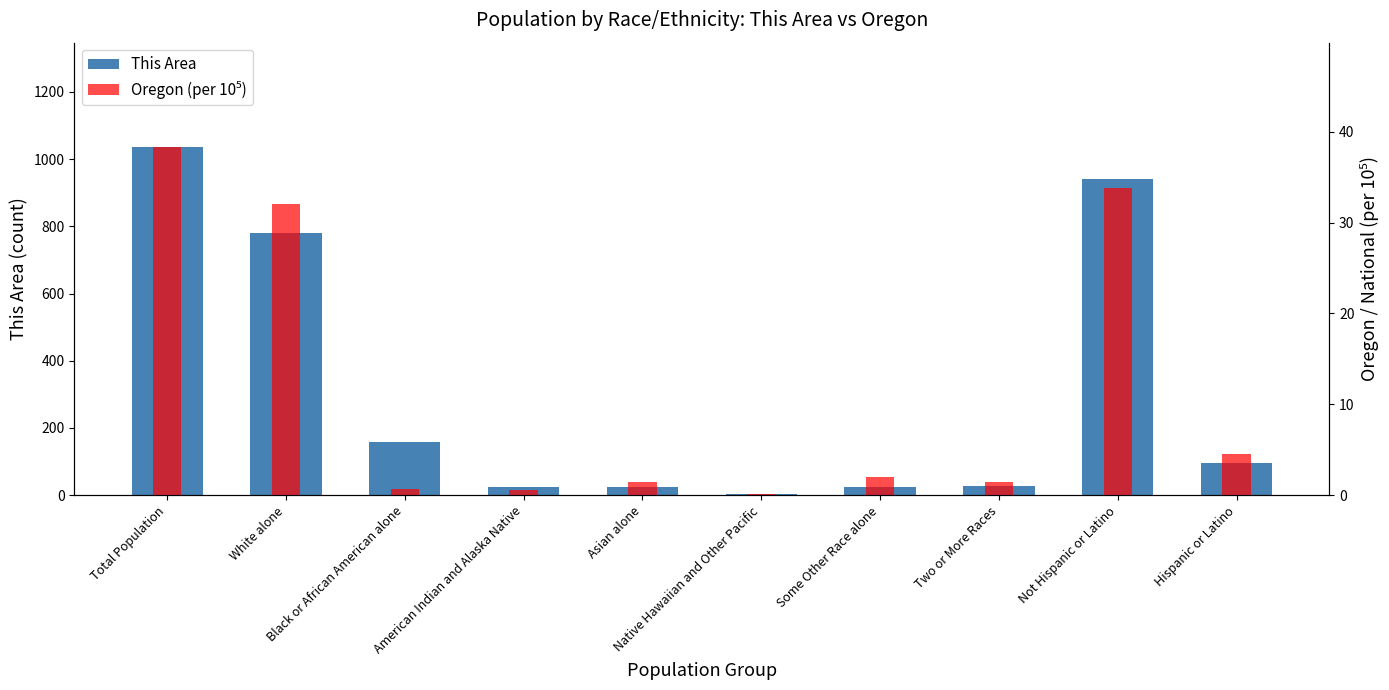

How many values in the Oregon (per 10⁵) series are below 2?

5